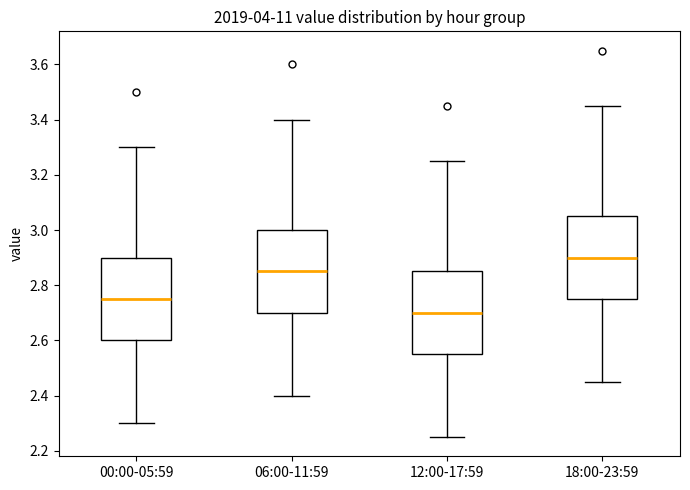

Reading left to right, read every box against the y-axis: the position of its median line, the range the box covers, and the ends of its whiskers. The values are not printed on the chart, so give them approximately, as read against the axis.

00:00-05:59: median 2.76, box 2.60 to 2.90, whiskers 2.30 to 3.30
06:00-11:59: median 2.86, box 2.70 to 3.00, whiskers 2.40 to 3.40
12:00-17:59: median 2.70, box 2.56 to 2.86, whiskers 2.26 to 3.26
18:00-23:59: median 2.90, box 2.76 to 3.06, whiskers 2.46 to 3.46